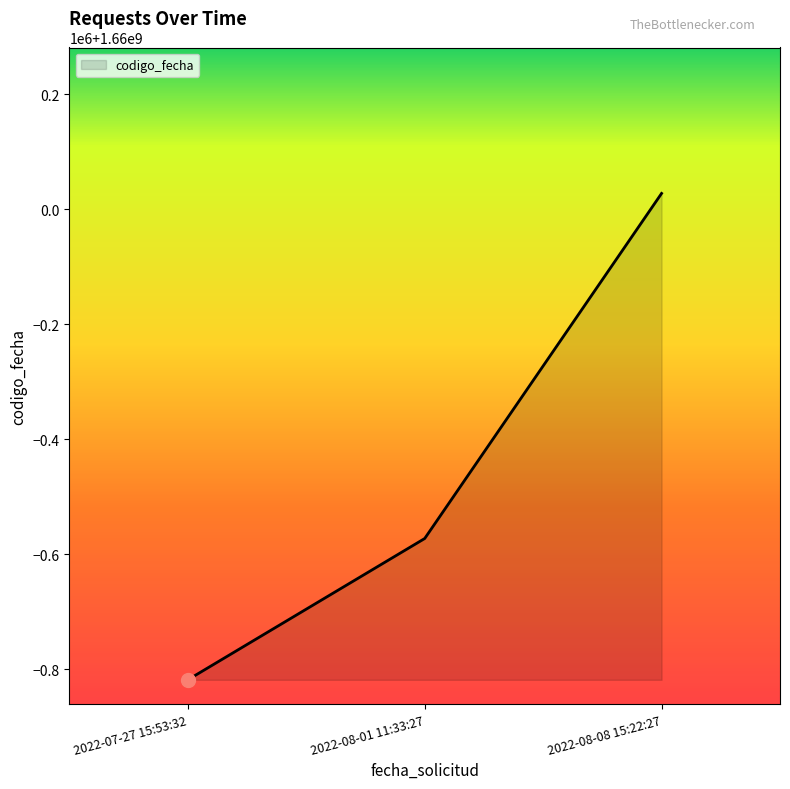

What is the change in value from 2022-07-27 15:53:32 to 2022-08-01 11:33:27?

+245819